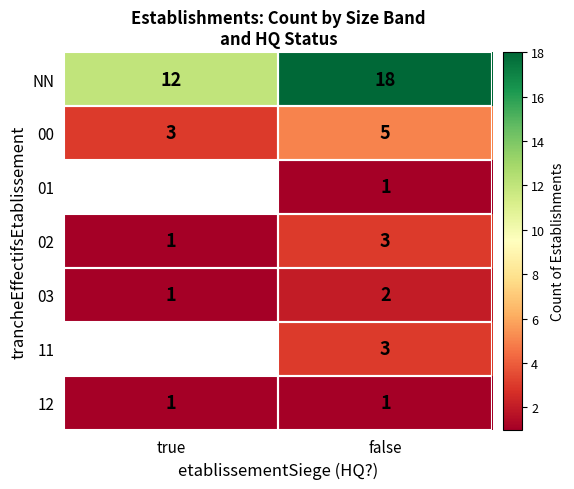

What is the sum of the 03 values at false and true?

3